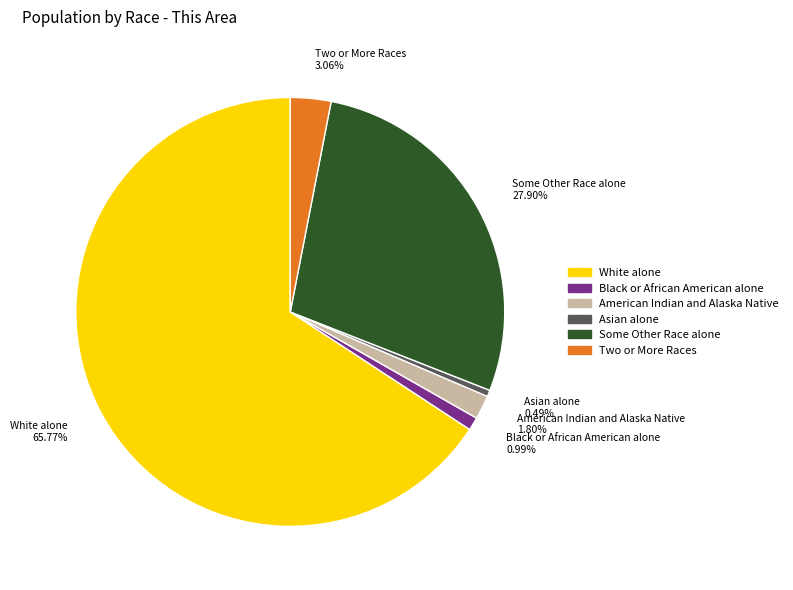

Rank the categories by value from highest to lowest.

White alone 65.77%, Some Other Race alone 27.90%, Two or More Races 3.06%, American Indian and Alaska Native 1.80%, Black or African American alone 0.99%, Asian alone 0.49%